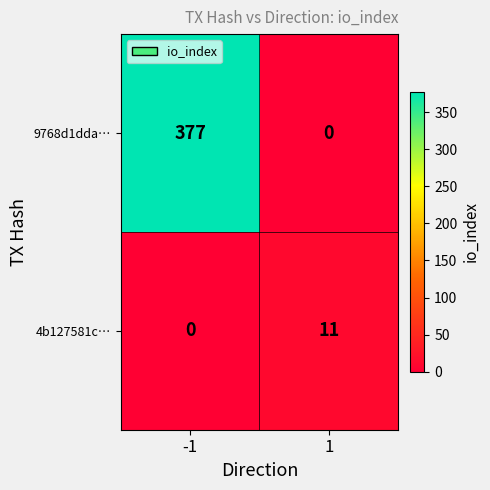

Which series has the largest total across all categories?

9768d1dda…